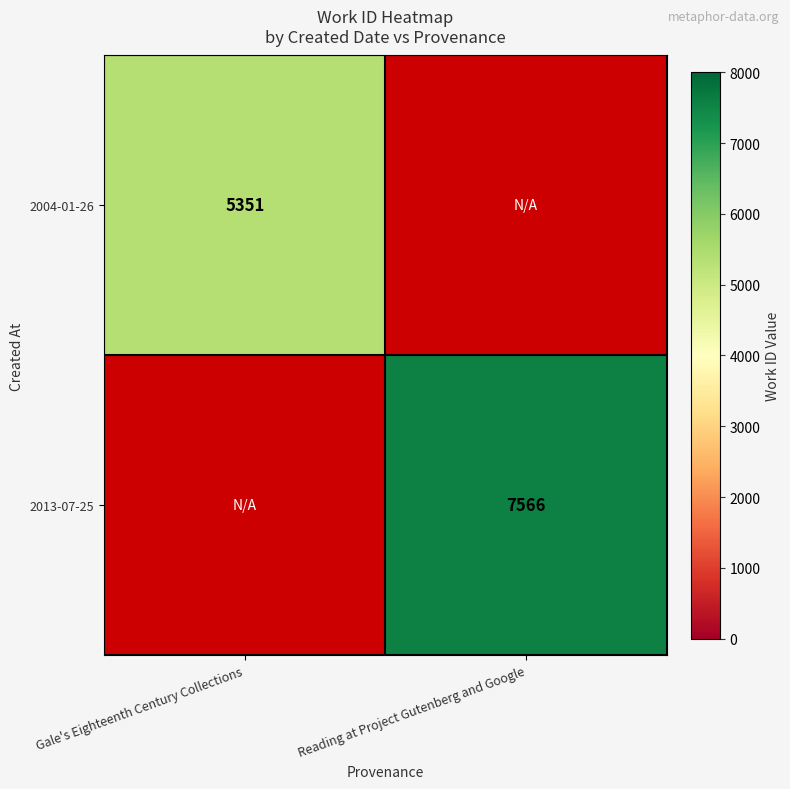

True or false: 2004-01-26 has a value of 5351 at Gale's Eighteenth Century Collections.

True